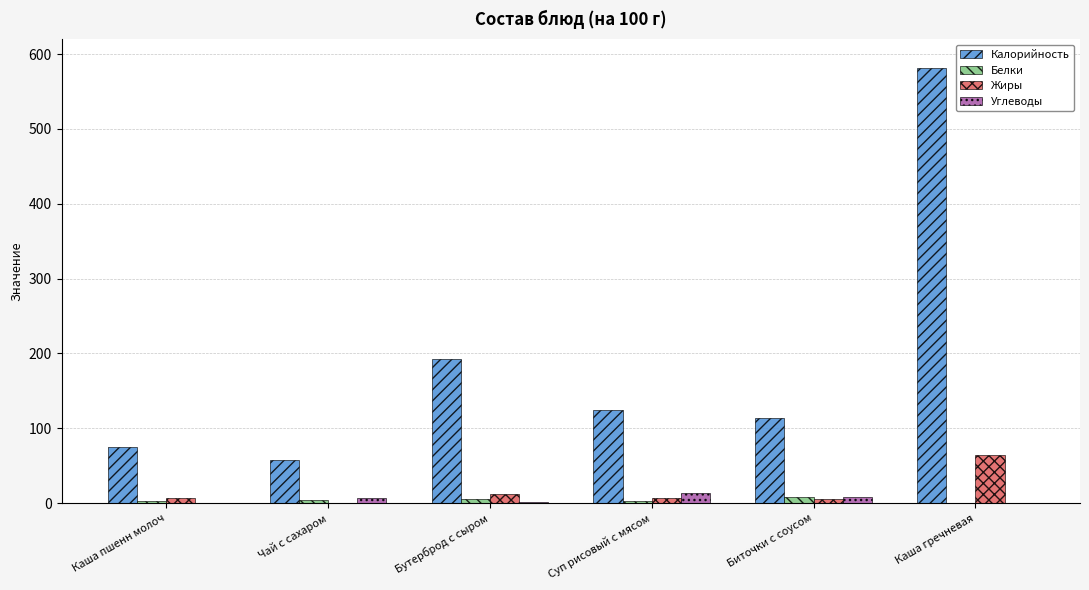

What is the highest value of the Белки series?

7.8